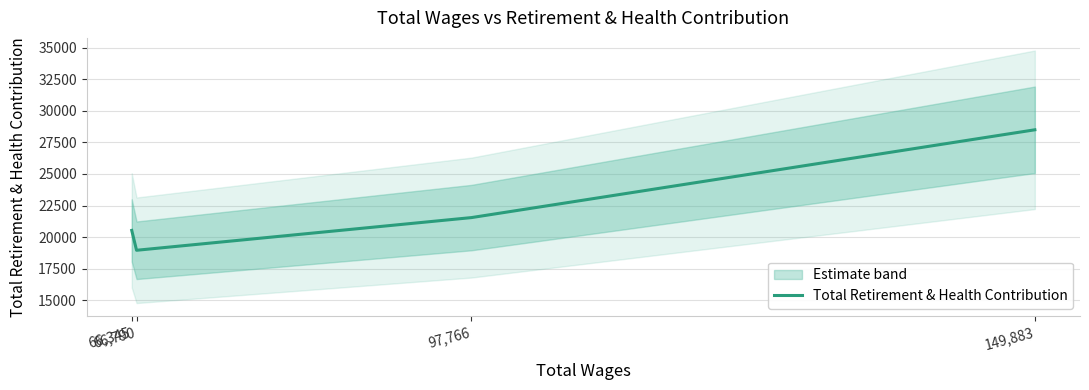

What is the label of the 3rd point from the left?

97,766